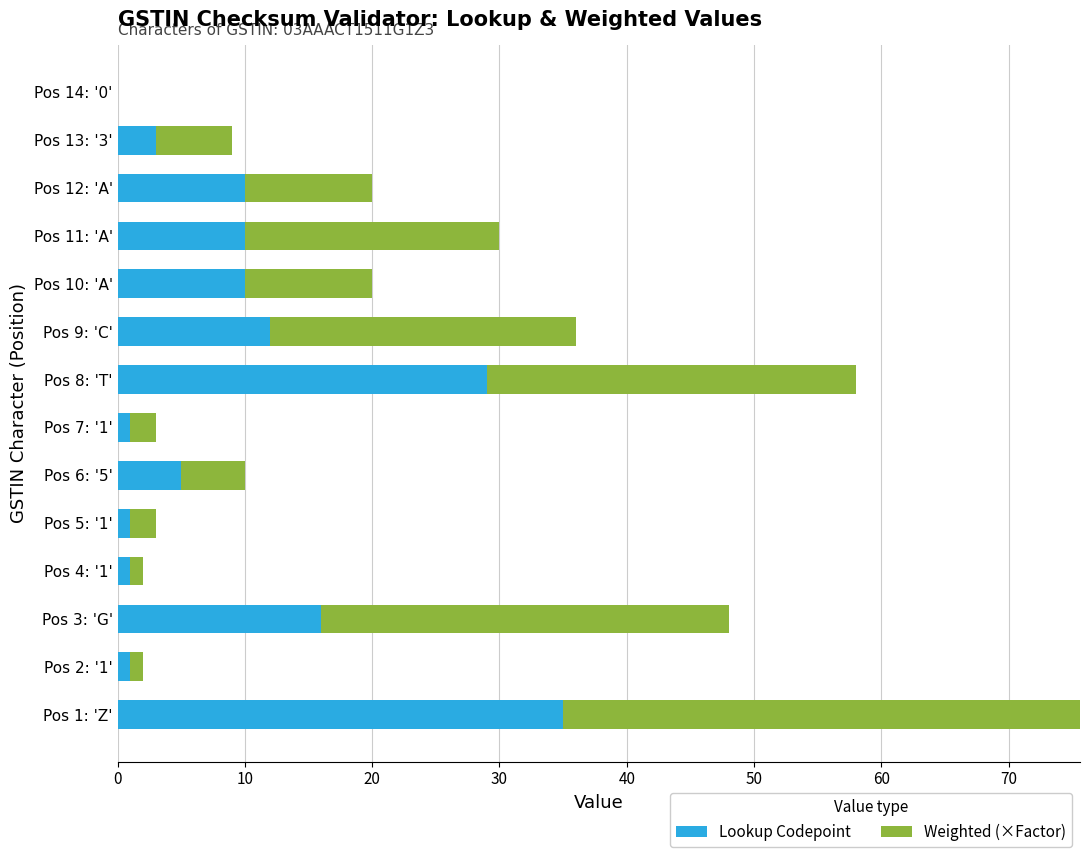

Rank the series by their maximum value, from lowest to highest.

Lookup Codepoint, Weighted (×Factor)